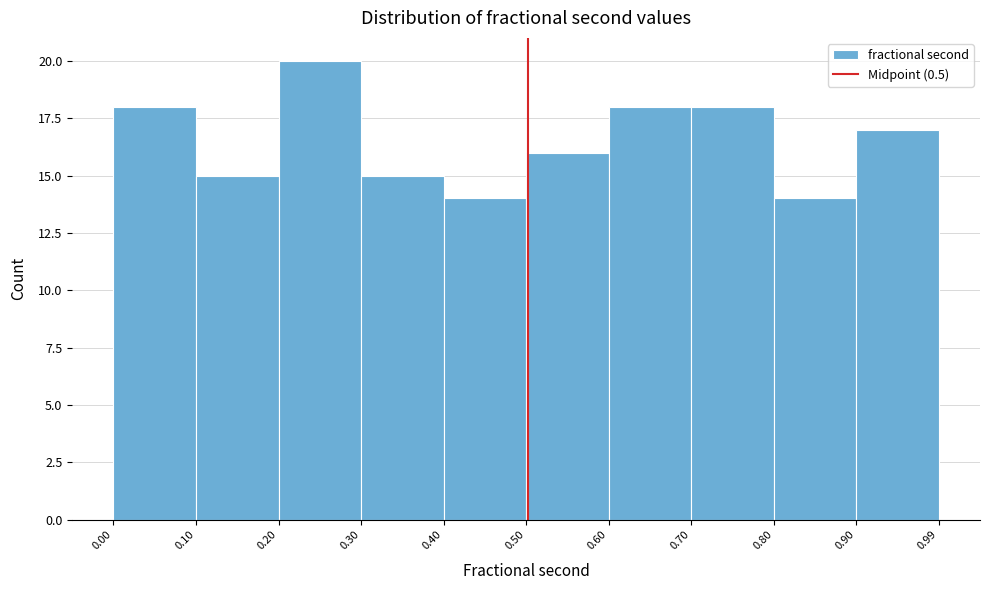

What is the height of the bar covering 0.10 to 0.20 on the x-axis? The values are not printed on the chart, so give them approximately, as read against the axis.

15